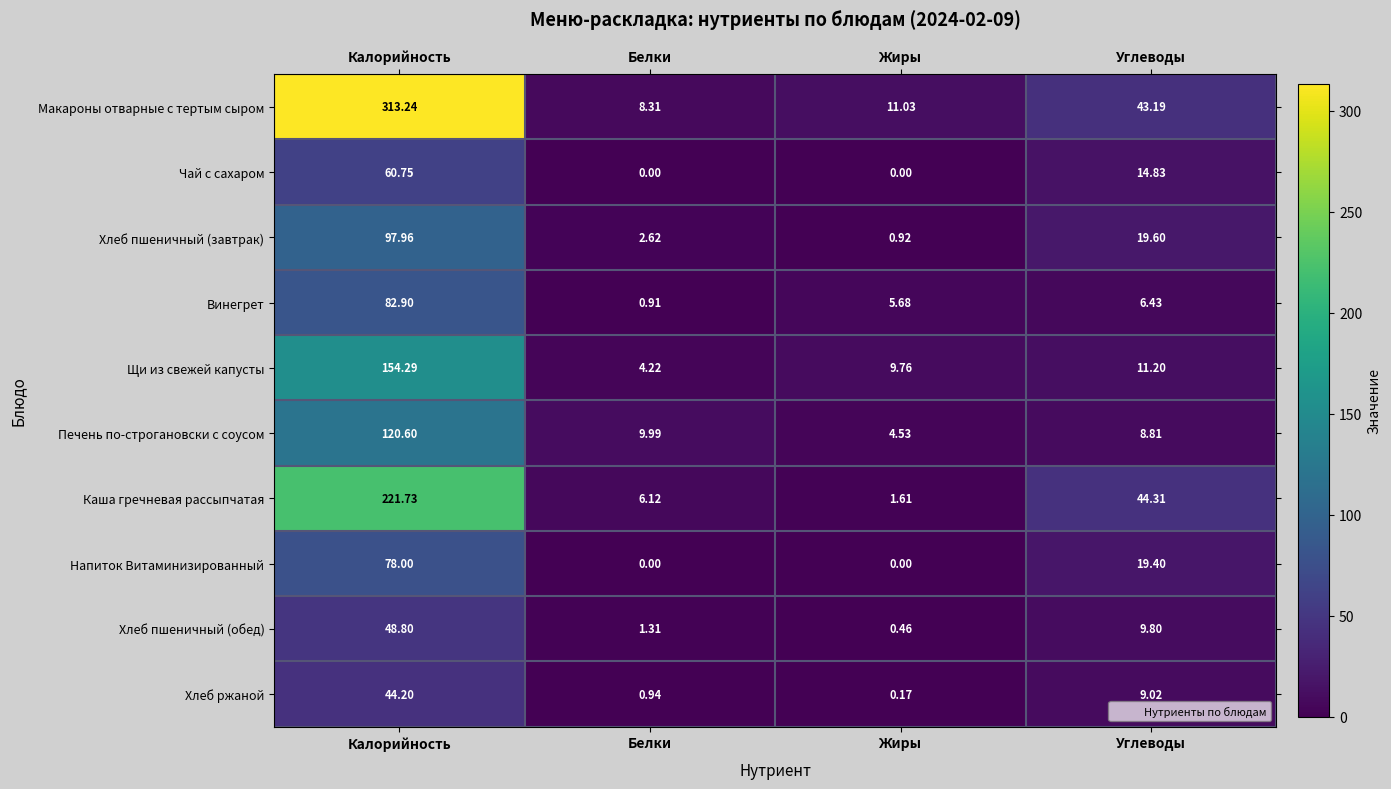

Which series has the widest spread of values?

Макароны отварные с тертым сыром